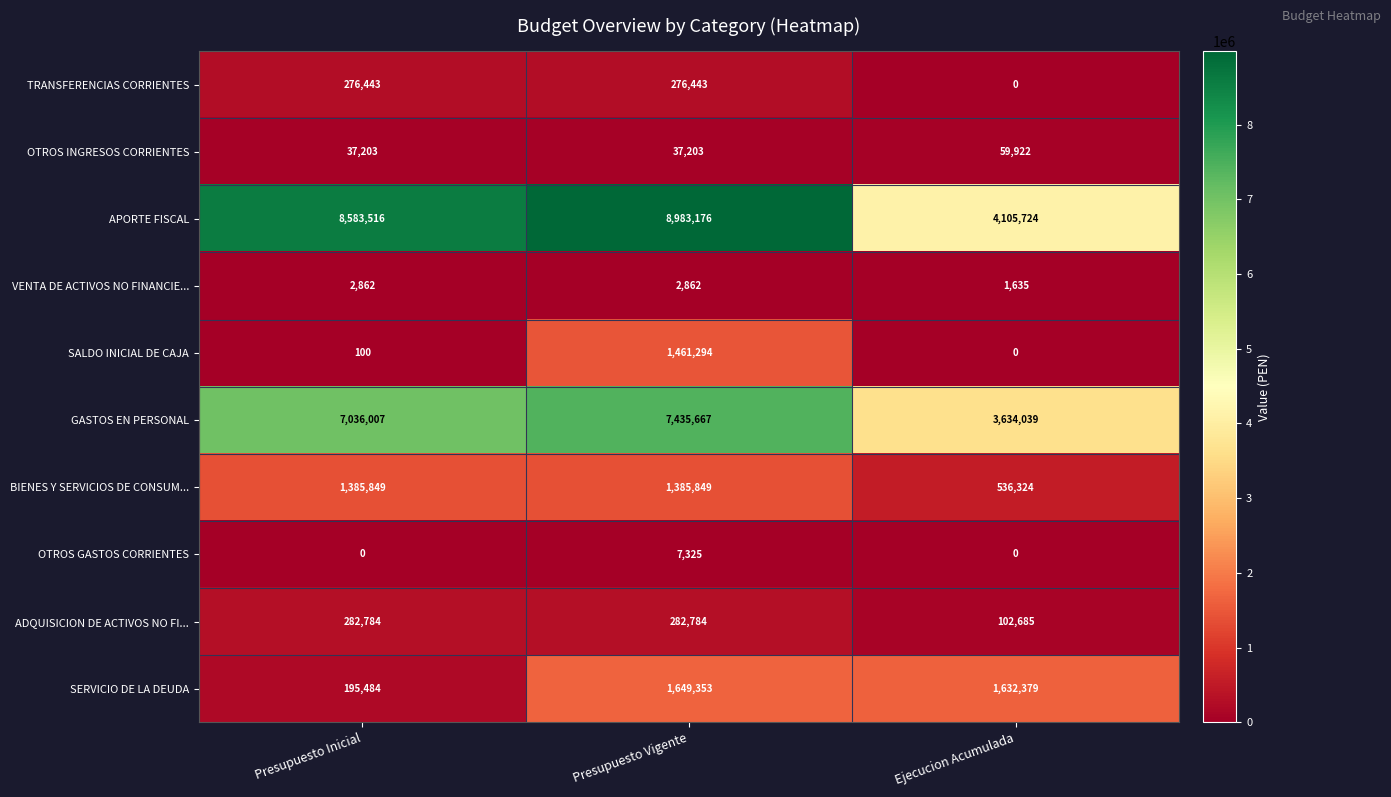

True or false: ADQUISICION DE ACTIVOS NO FI... has a value of 282784 at Presupuesto Inicial.

True